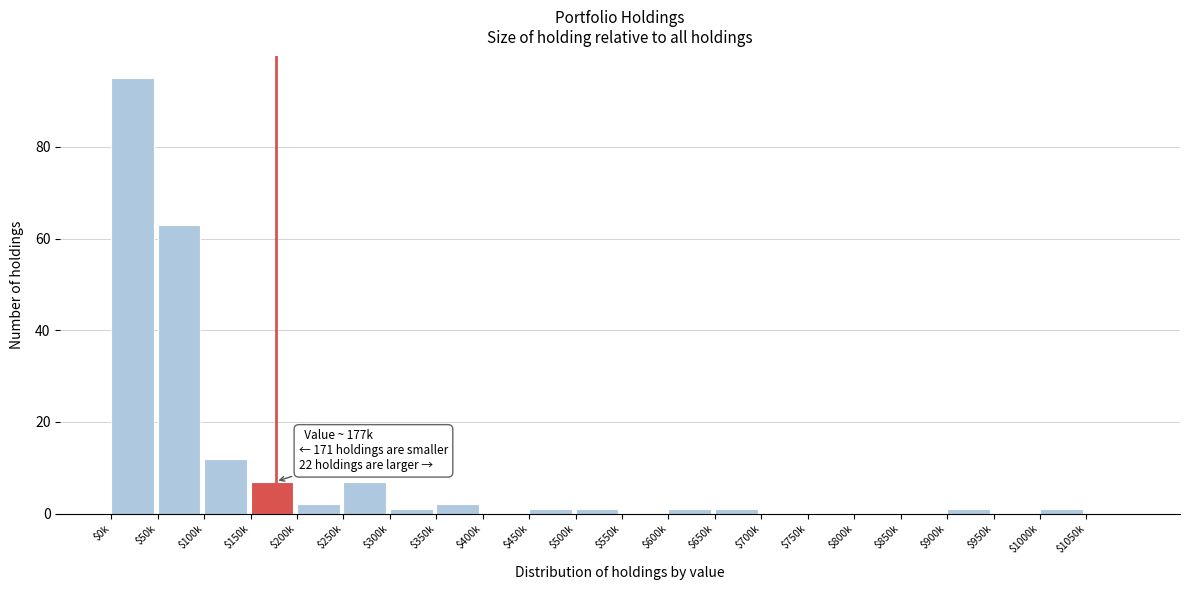

Is it true that the value at $850k is 0?

True